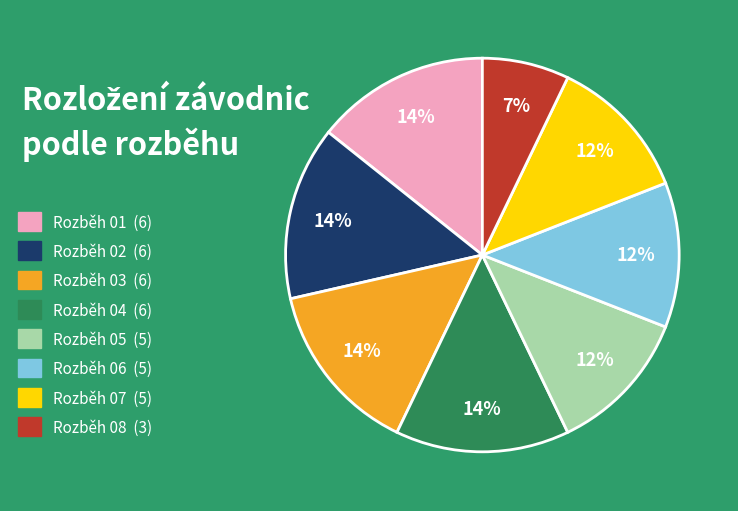

To the nearest percent, what percentage of the pie is Rozběh 07?

12%